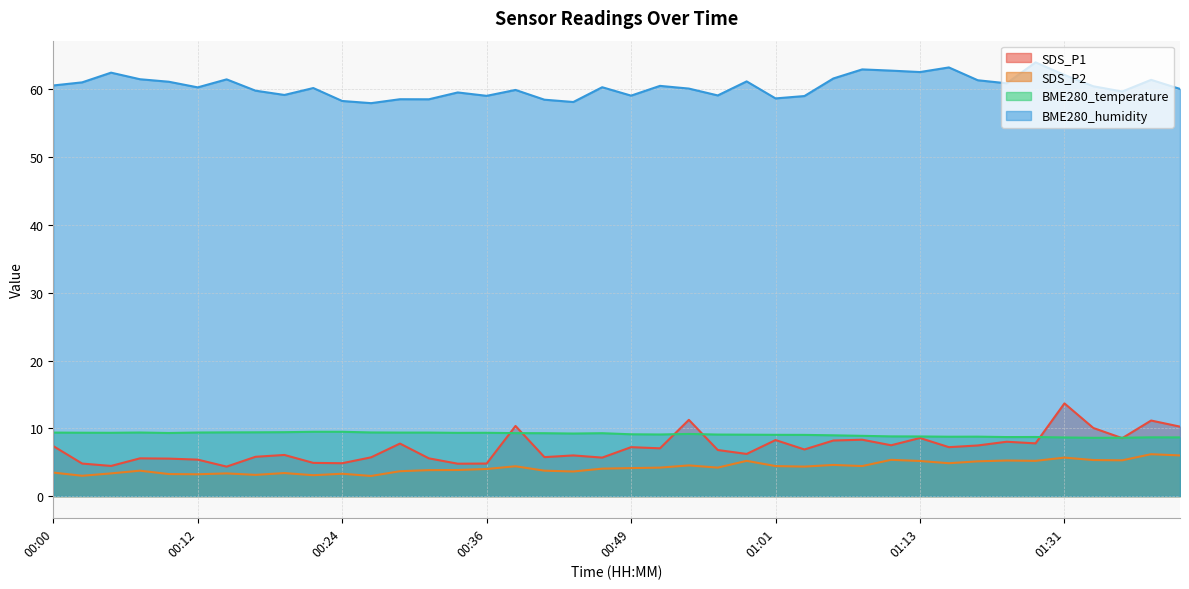

Which has a higher value, 00:44 or 01:31?

01:31